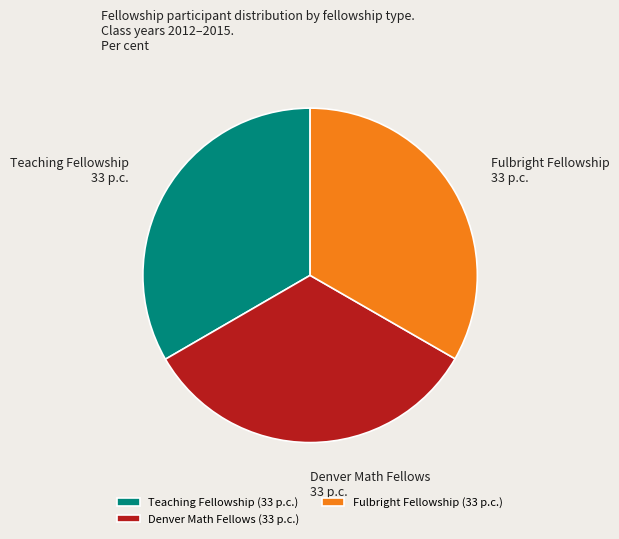

How many segments does this pie chart have?

3